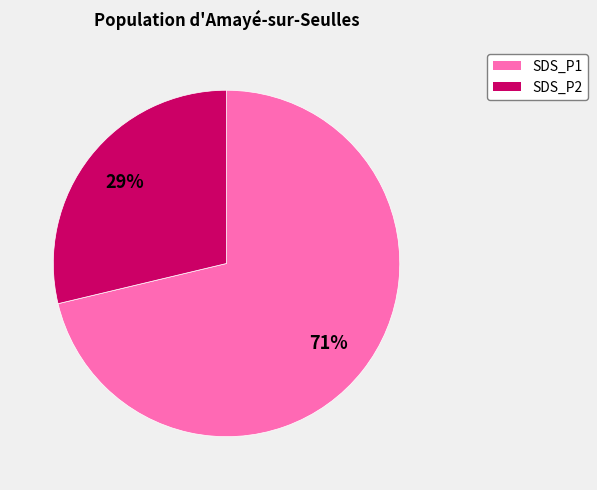

Rank the categories by value from lowest to highest.

SDS_P2, SDS_P1